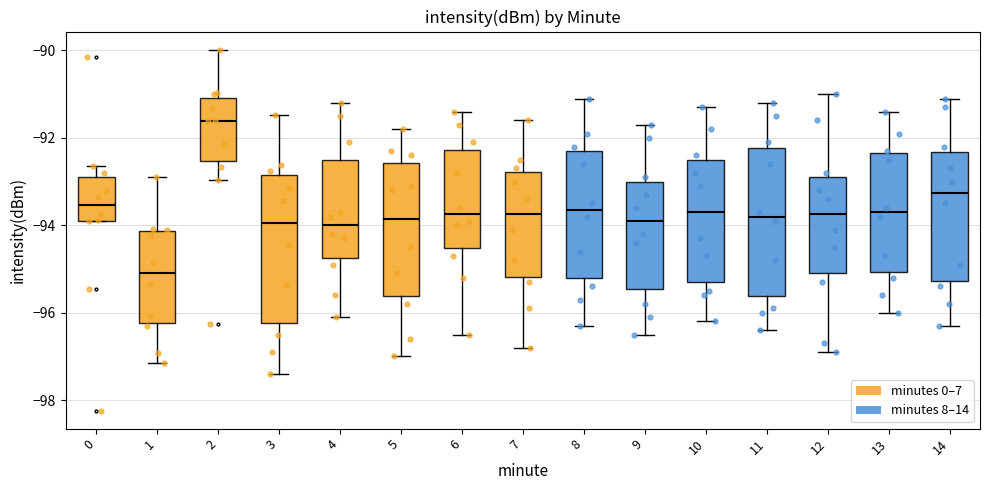

Reading left to right, read every box against the y-axis: the position of its median line, the range the box covers, and the ends of its whiskers. The values are not printed on the chart, so give them approximately, as read against the axis.

0: median -93.6, box -93.8 to -93.0, whiskers -93.8 to -92.6
1: median -95.0, box -96.2 to -94.2, whiskers -97.2 to -92.8
2: median -91.6, box -92.6 to -91.0, whiskers -93.0 to -90.0
3: median -94.0, box -96.2 to -92.8, whiskers -97.4 to -91.4
4: median -94.0, box -94.8 to -92.4, whiskers -96.0 to -91.2
5: median -93.8, box -95.6 to -92.6, whiskers -97.0 to -91.8
6: median -93.8, box -94.6 to -92.2, whiskers -96.4 to -91.4
7: median -93.8, box -95.2 to -92.8, whiskers -96.8 to -91.6
8: median -93.6, box -95.2 to -92.2, whiskers -96.2 to -91.0
9: median -93.8, box -95.4 to -93.0, whiskers -96.4 to -91.6
10: median -93.6, box -95.2 to -92.4, whiskers -96.2 to -91.2
11: median -93.8, box -95.6 to -92.2, whiskers -96.4 to -91.2
12: median -93.8, box -95.0 to -92.8, whiskers -96.8 to -91.0
13: median -93.6, box -95.0 to -92.4, whiskers -96.0 to -91.4
14: median -93.2, box -95.2 to -92.4, whiskers -96.2 to -91.0